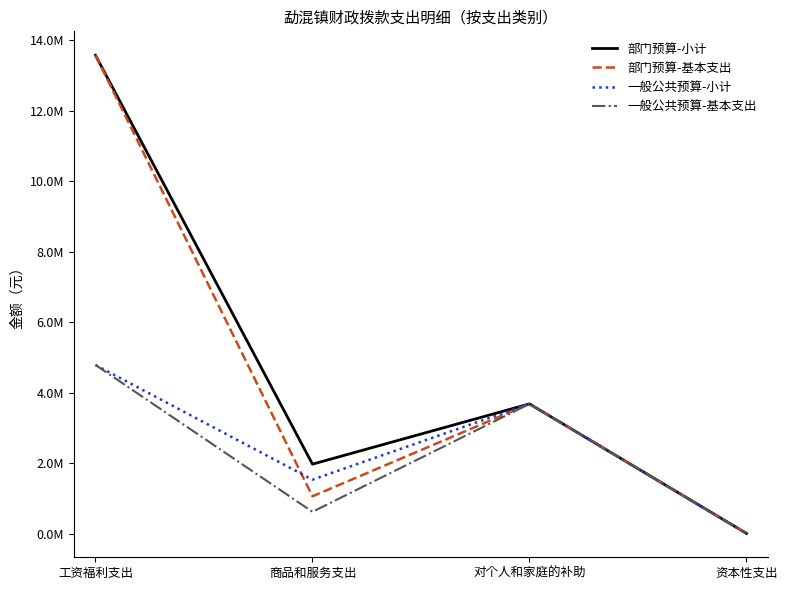

Where does the 一般公共预算-小计 series first go above 3683108?

工资福利支出